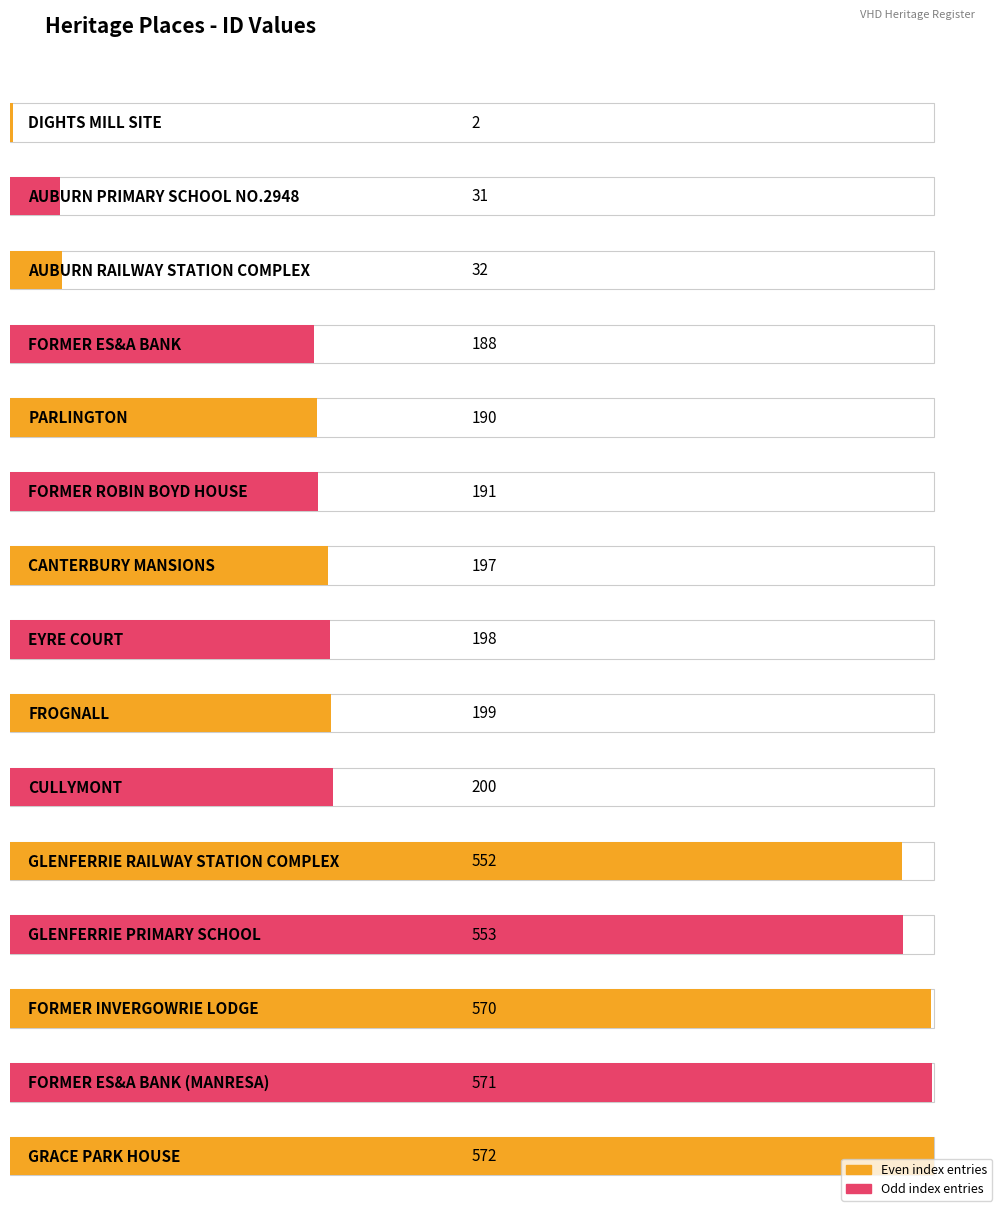

Reading left to right, what are all the values shown in this chart?

2	31	32	188	190	191	197	198	199	200	552	553	570	571	572